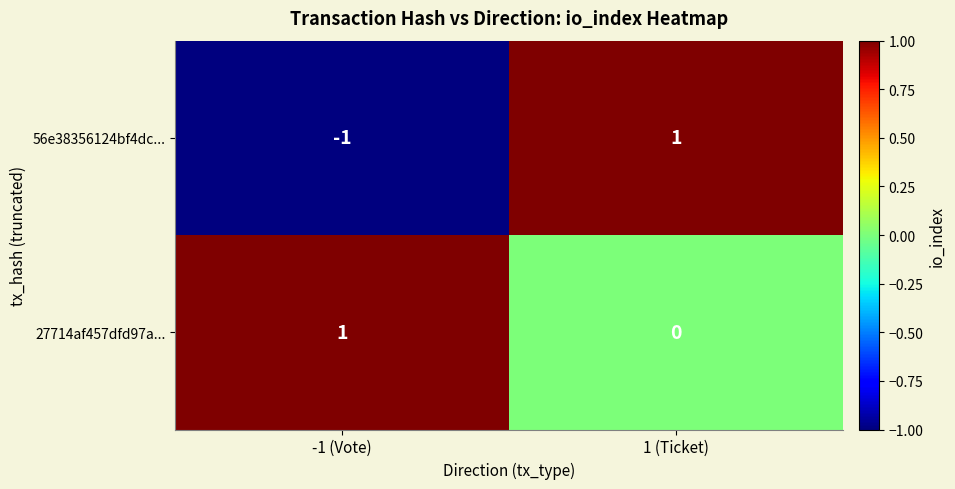

The 56e38356124bf4dc... series shows -2 at -1 (Vote). True or false?

False